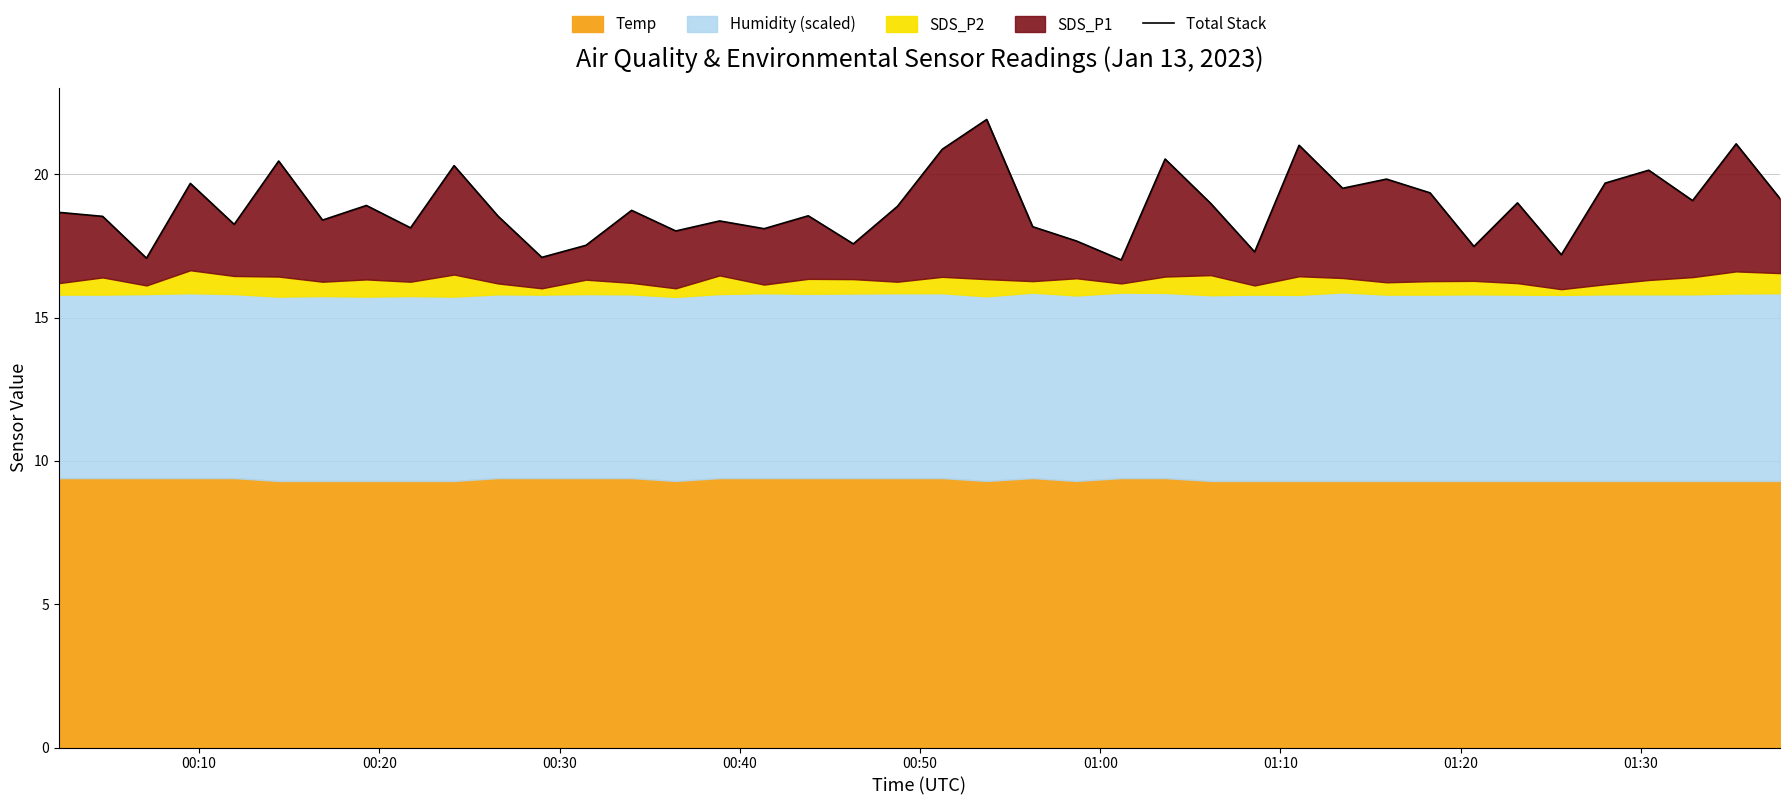

Reading left to right, extract all data points from this chart.

18.7	18.5	17.1	19.7	18.2	20.5	18.4	18.9	18.1	20.3	18.5	17.1	17.5	18.7	18.0	18.4	18.1	18.6	17.6	18.9	20.9	21.9	18.2	17.7	17.0	20.5	19.0	17.3	21.0	19.5	19.8	19.4	17.5	19.0	17.2	19.7	20.1	19.1	21.1	19.2